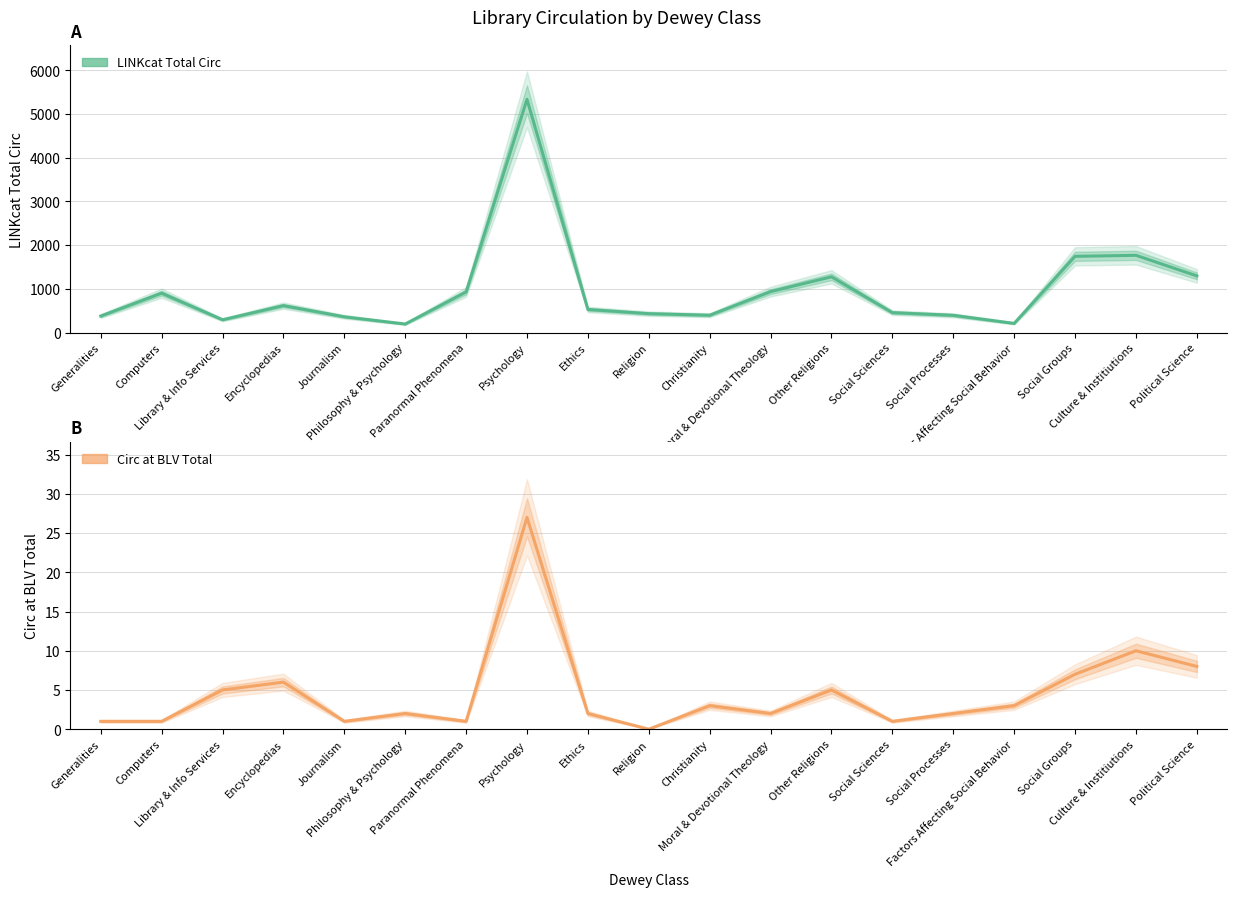

Where is Circ at BLV Total nearest to the value 13?

Culture & Institiutions